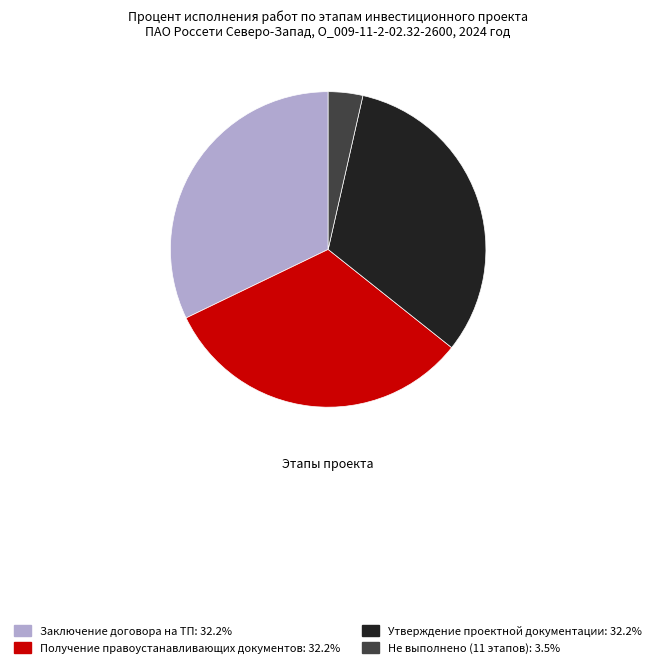

How many slices are in this pie chart?

4